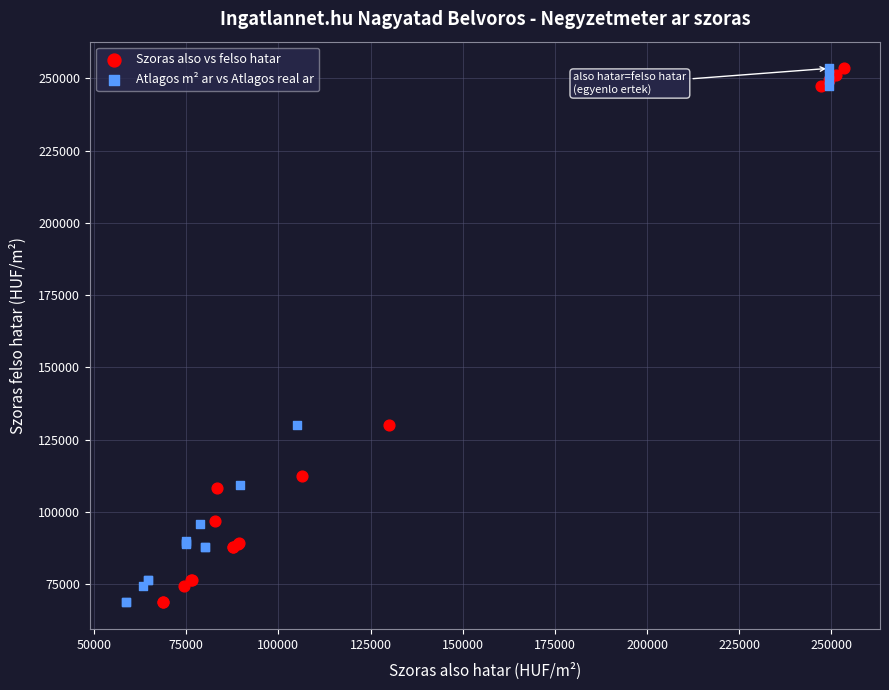

What are all the series names shown in the legend?

Szoras also vs felso hatar, Atlagos m² ar vs Atlagos real ar